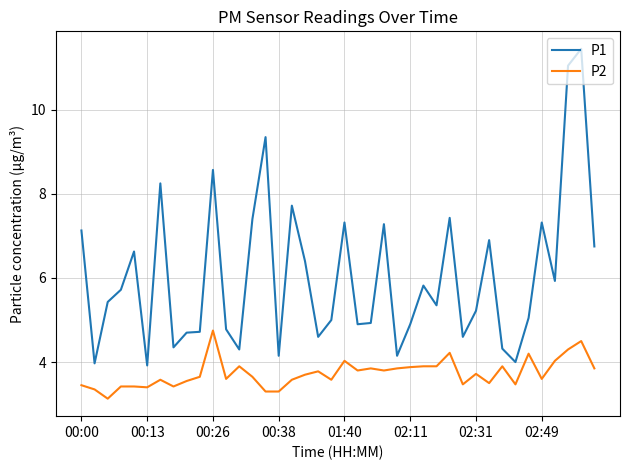

True or false: P2 and P1 cross at least once.

False